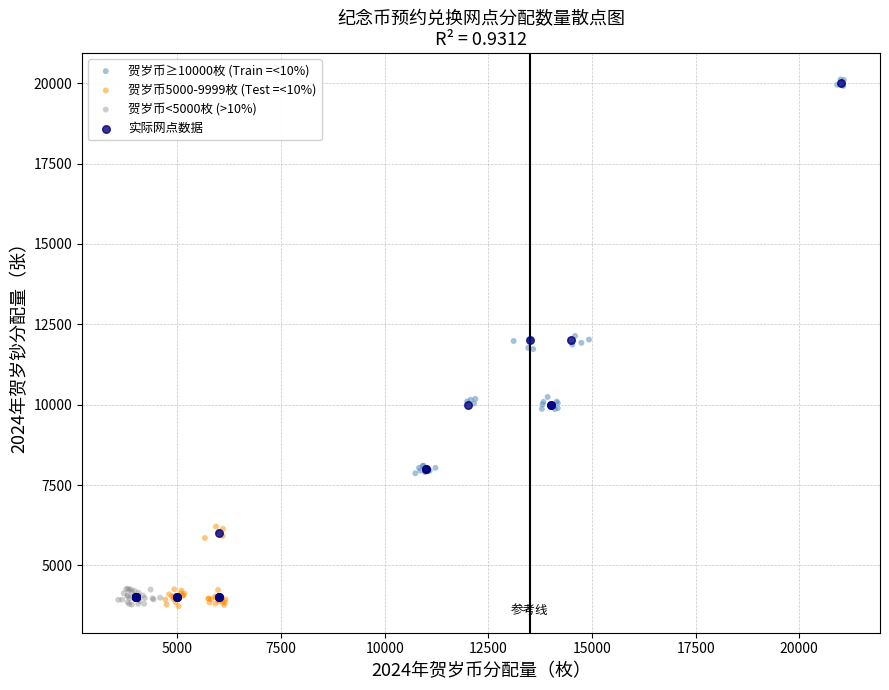

Which series has the largest Y range (max minus min)?

实际网点数据